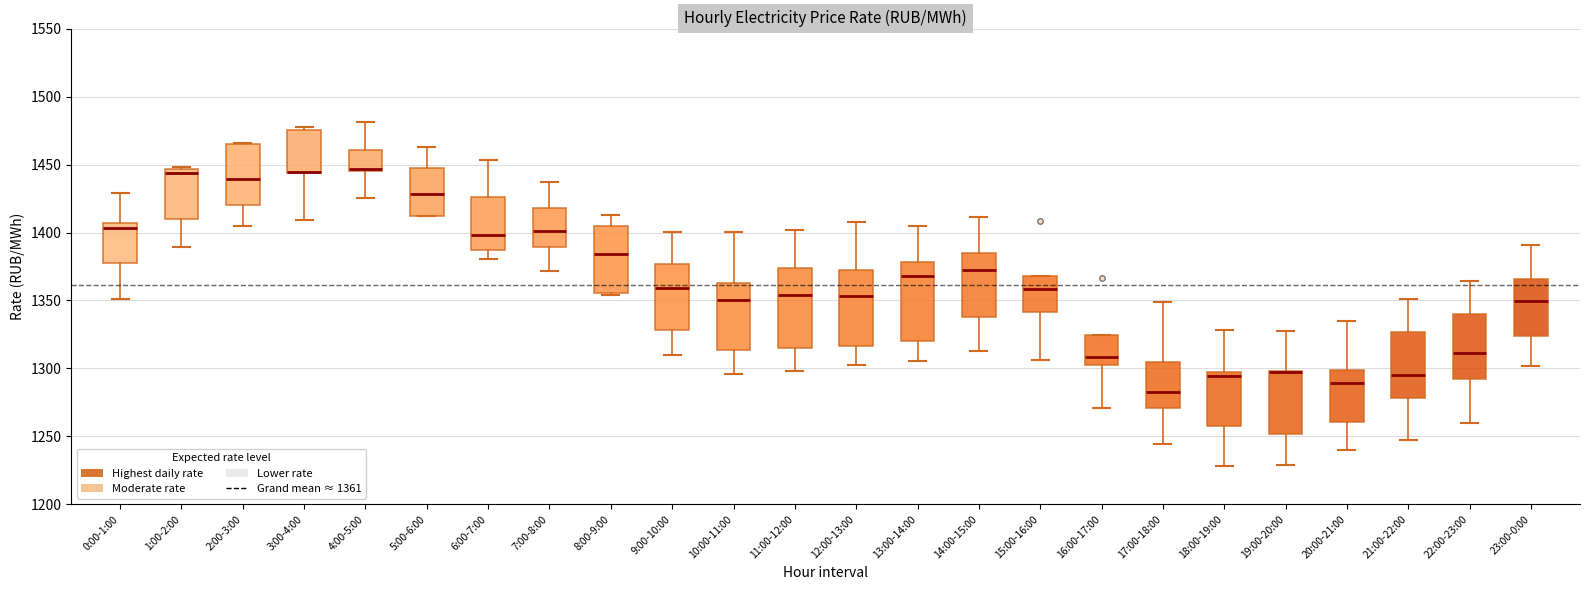

Where does the median line of the box for 13:00-14:00 sit on the y-axis? The values are not printed on the chart, so give them approximately, as read against the axis.

1370